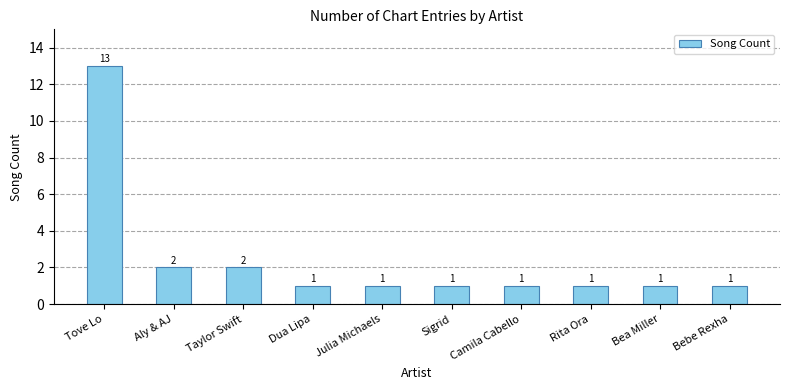

Are the bars grouped side by side (vs. stacked)?

No